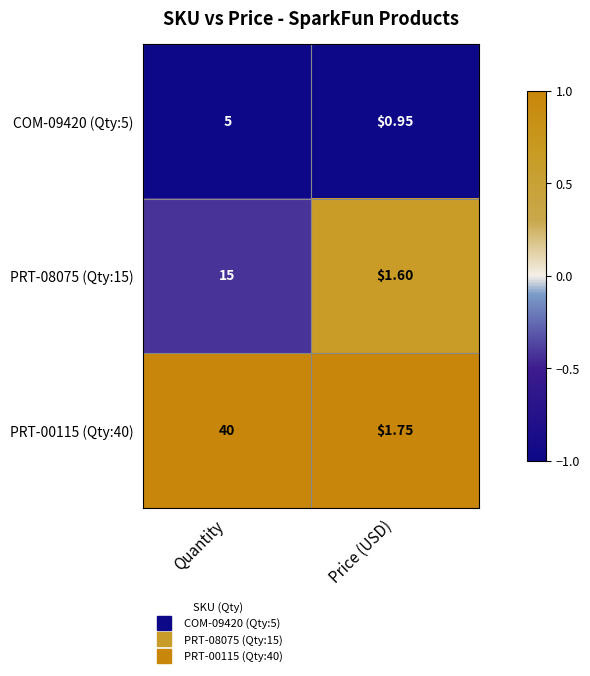

At which label is PRT-08075 (Qty:15) closest to 8?

Price (USD)